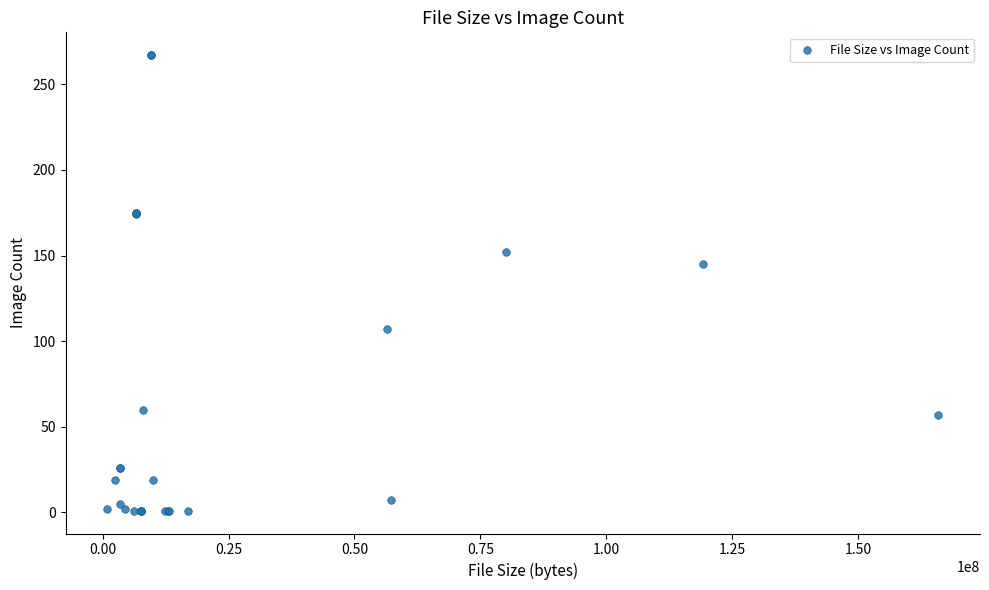

What Y value in the scatter plot is closest to 134?

145